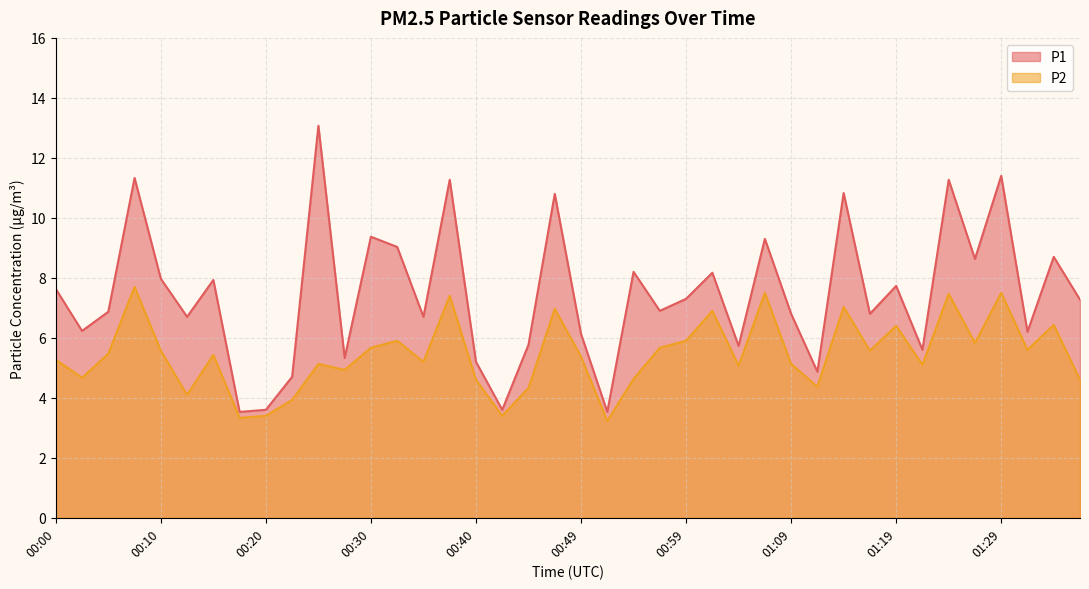

What is the highest value of the P1 series?

13.1